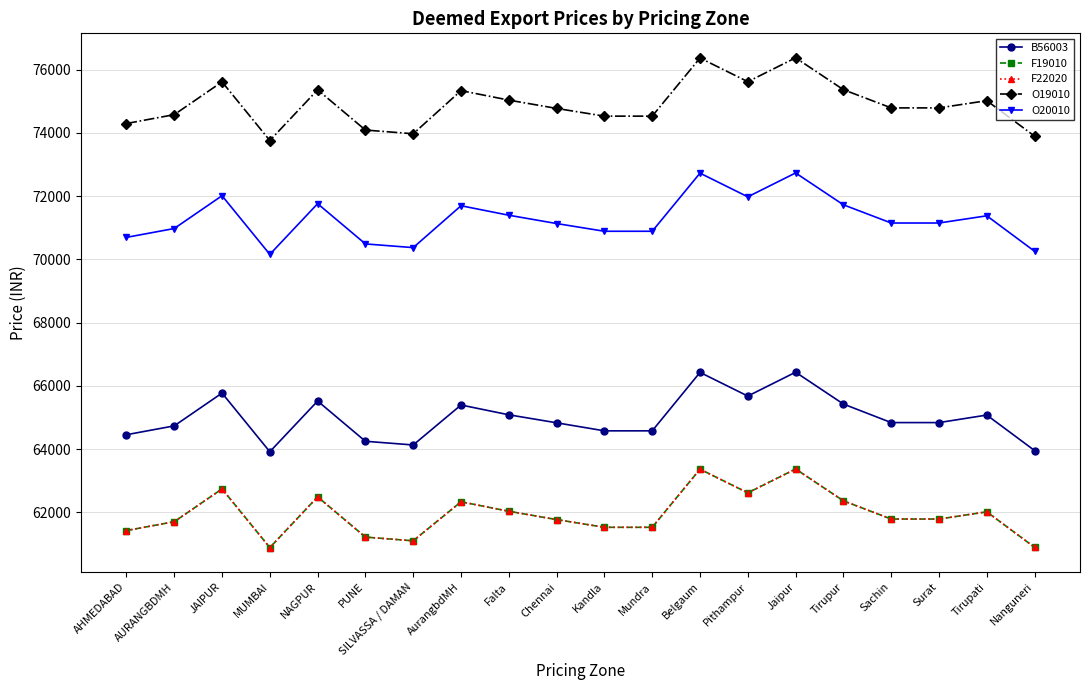

What is the sum of the F22020 values at Mundra and Surat?

123317